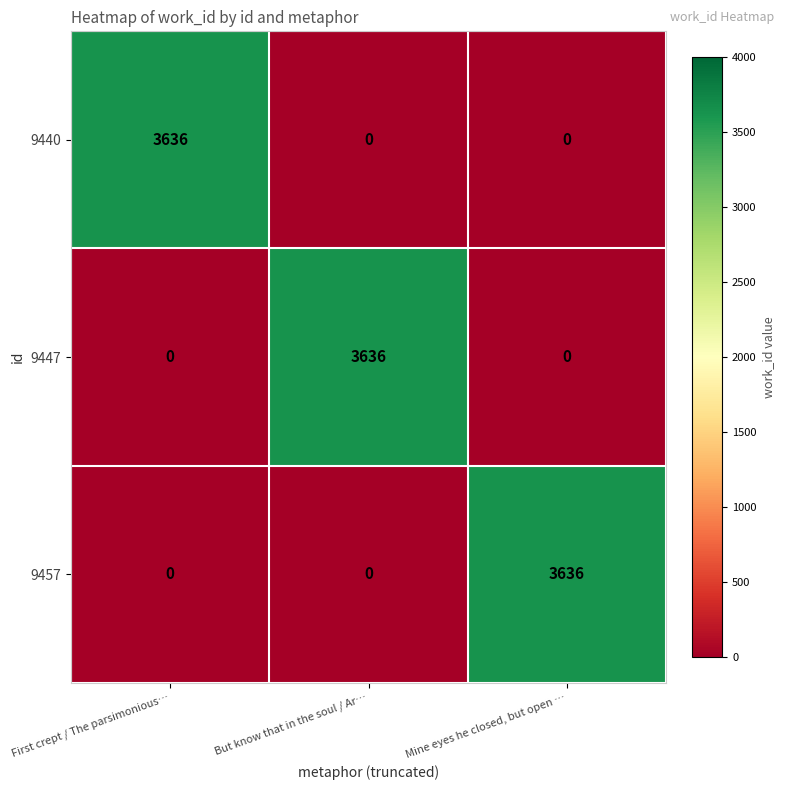

What is the difference between the 9440 values at First crept / The parsimonious… and Mine eyes he closed, but open …?

3636